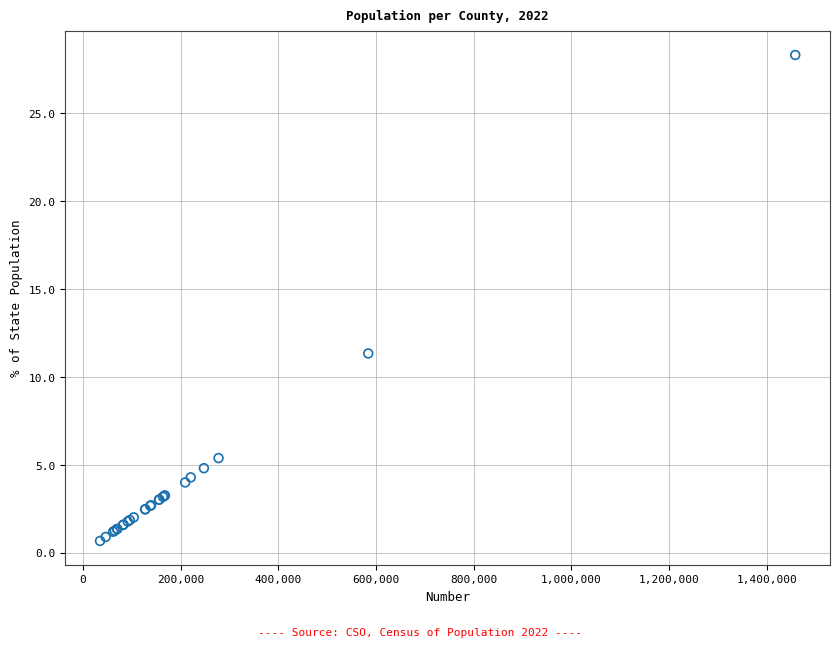

What Y value in the scatter plot is closest to 14?

11.3